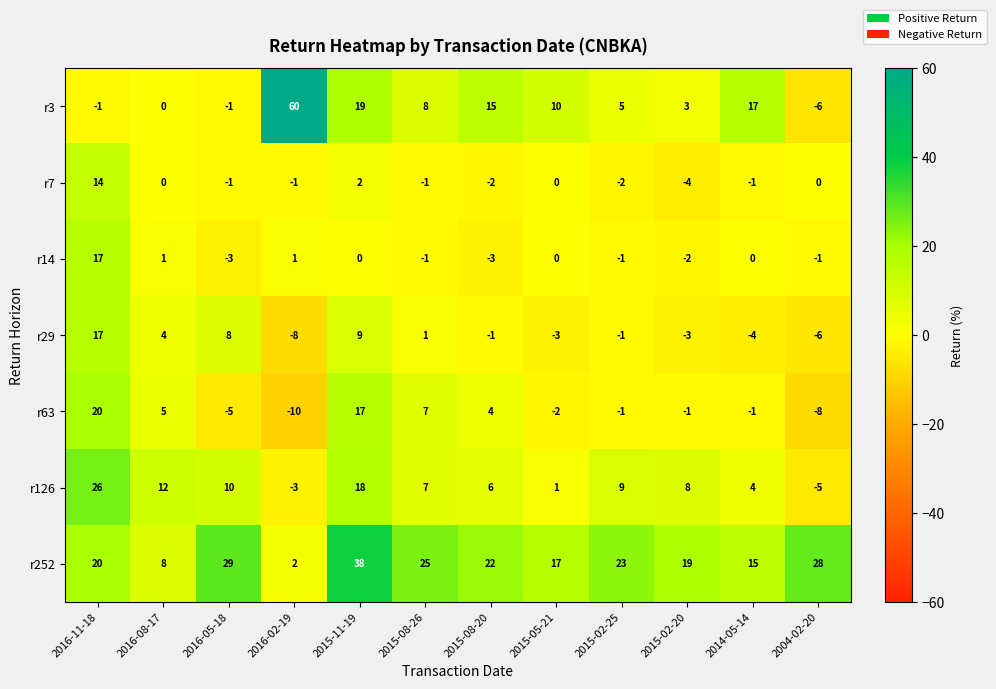

Which series has the largest total across all categories?

r252